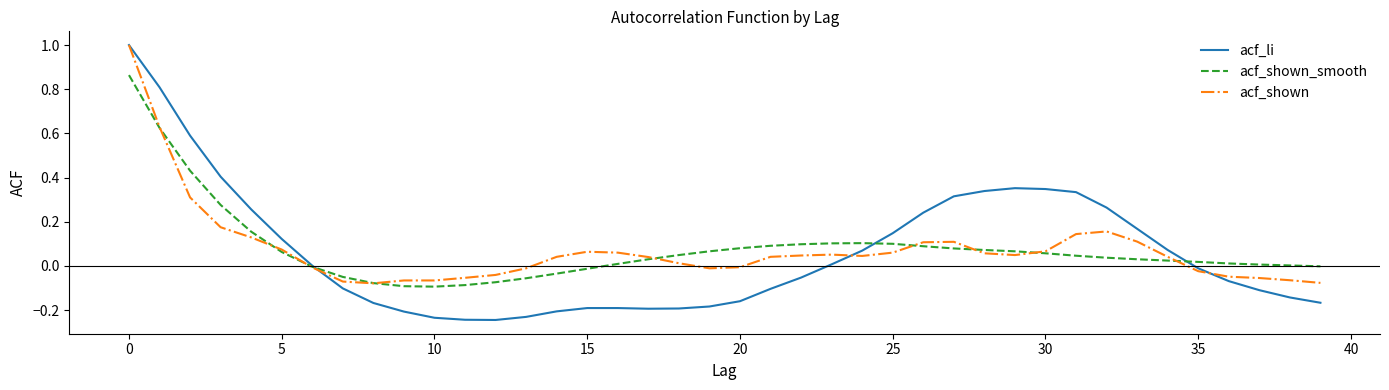

Which series has the widest spread of values?

acf_li